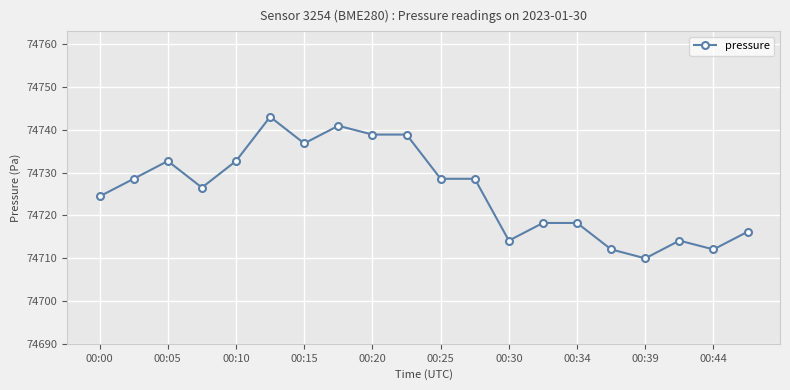

What is the value of the 19th point from the left?

74712.0